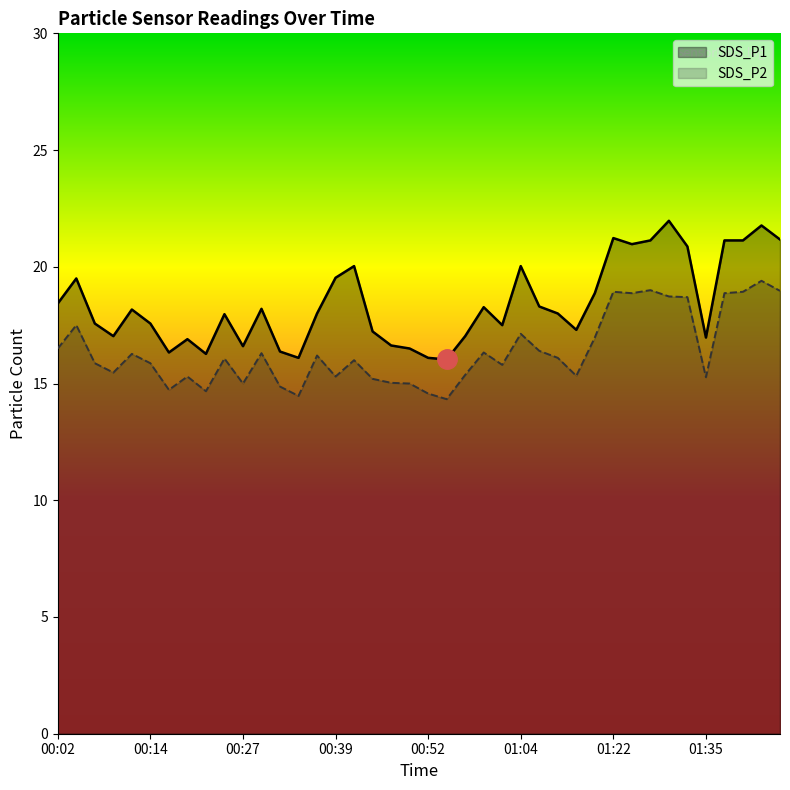

True or false: SDS_P1 and SDS_P2 intersect in this chart.

False